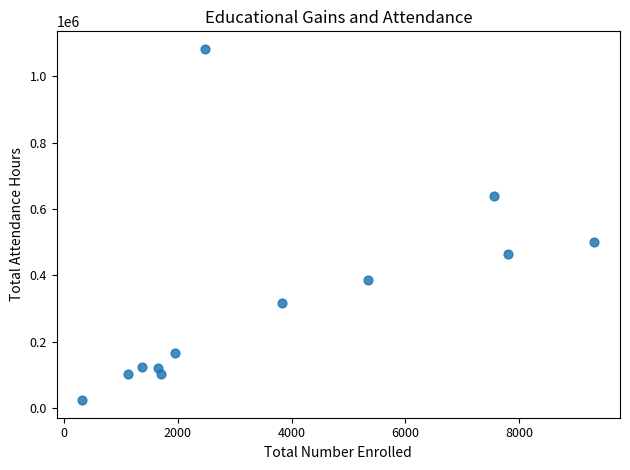

What is the range of Y values (max minus min)?

1058499